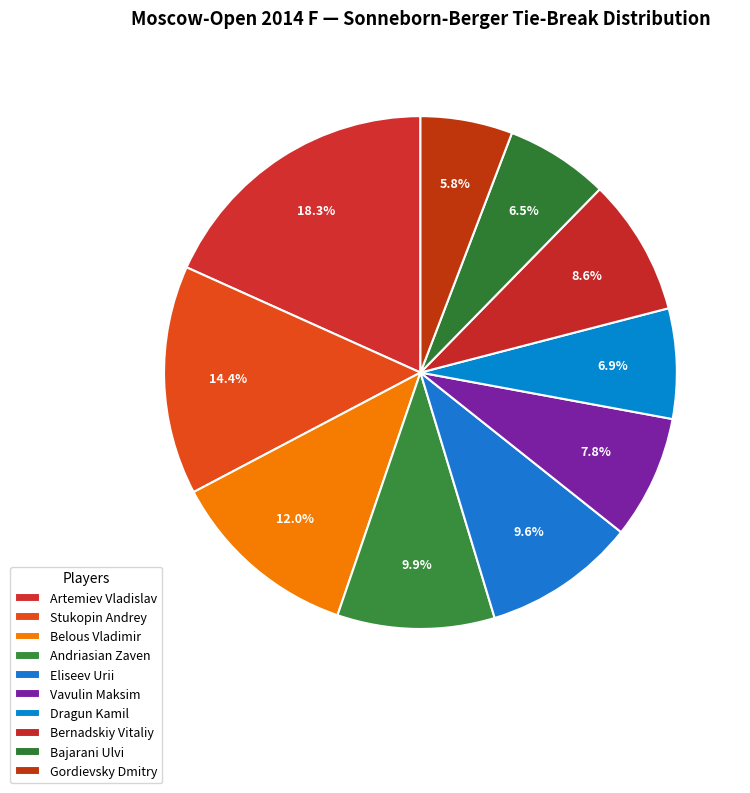

What percentage is the Belous Vladimir slice, to the nearest percent?

12%